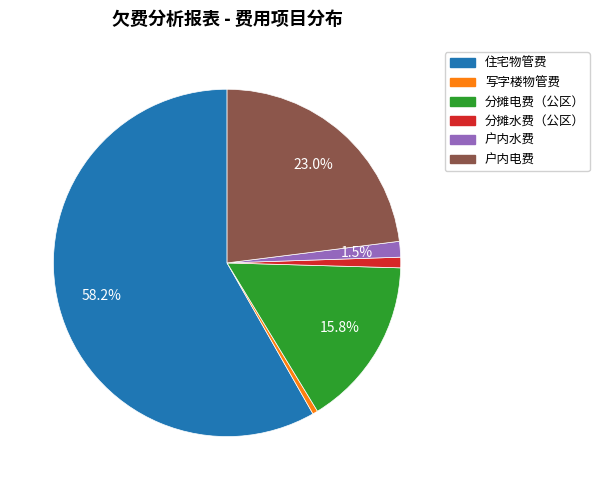

Count the number of slices in the pie.

6